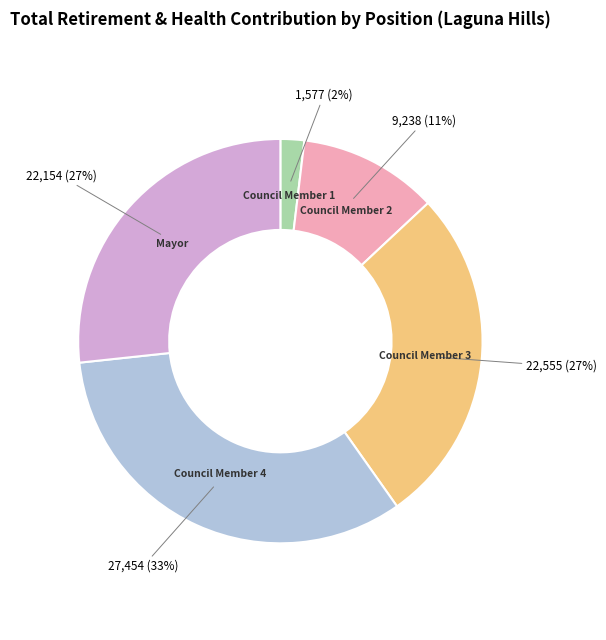

How many slices are in this pie chart?

5